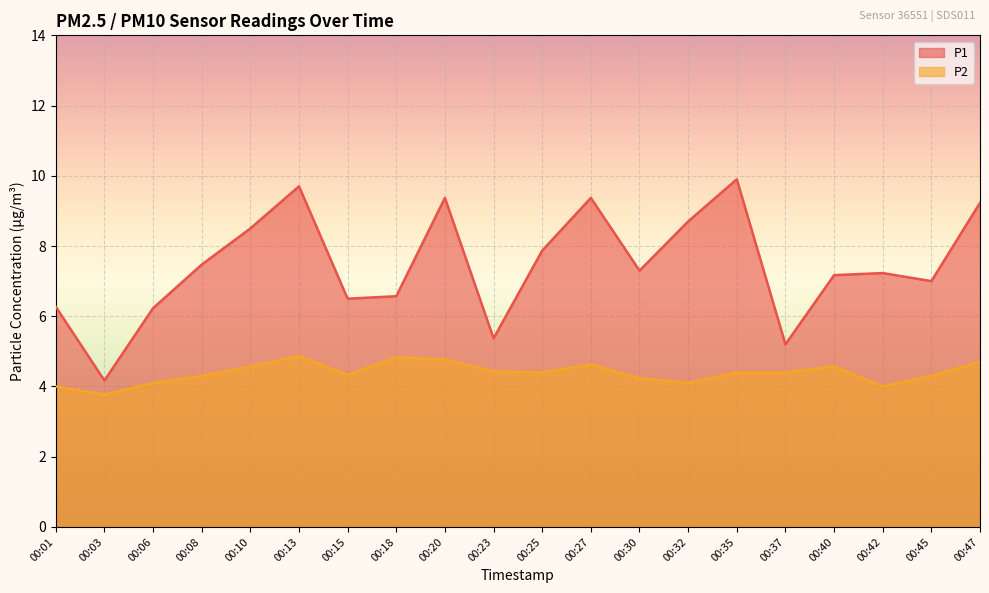

Between 00:23 and 00:42, which series saw the biggest shift?

P1